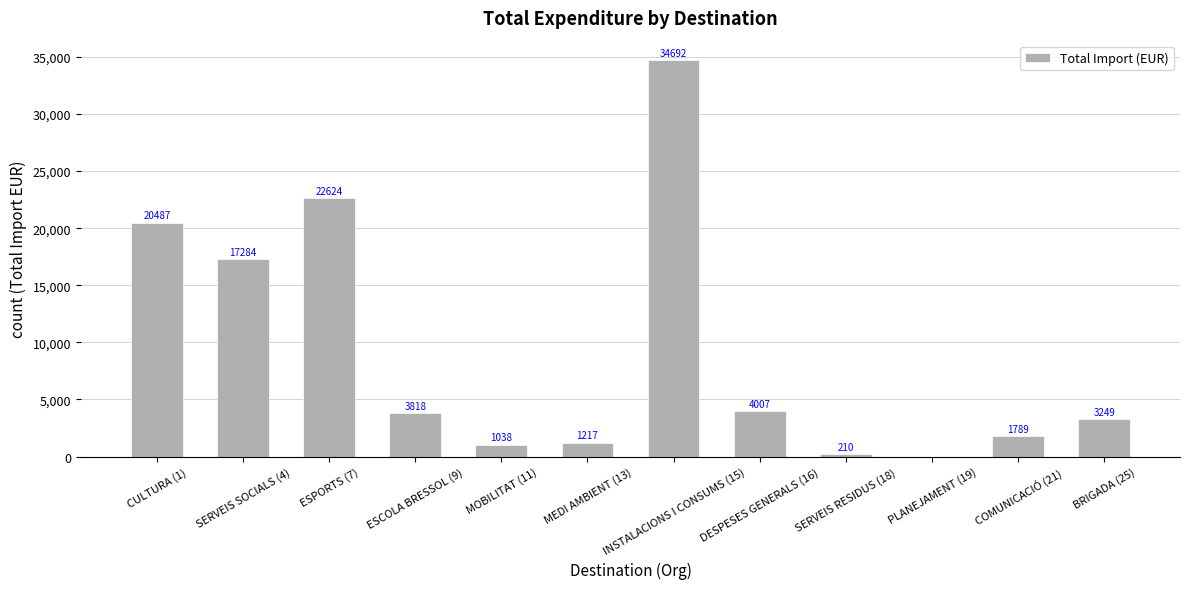

What is the maximum value shown in the chart?

34691.6